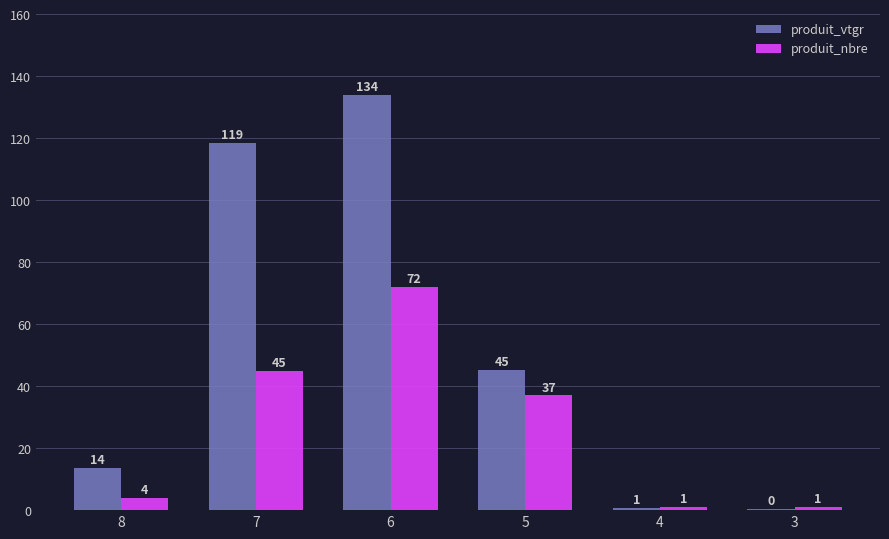

What are all the series names shown in the legend?

produit_vtgr, produit_nbre